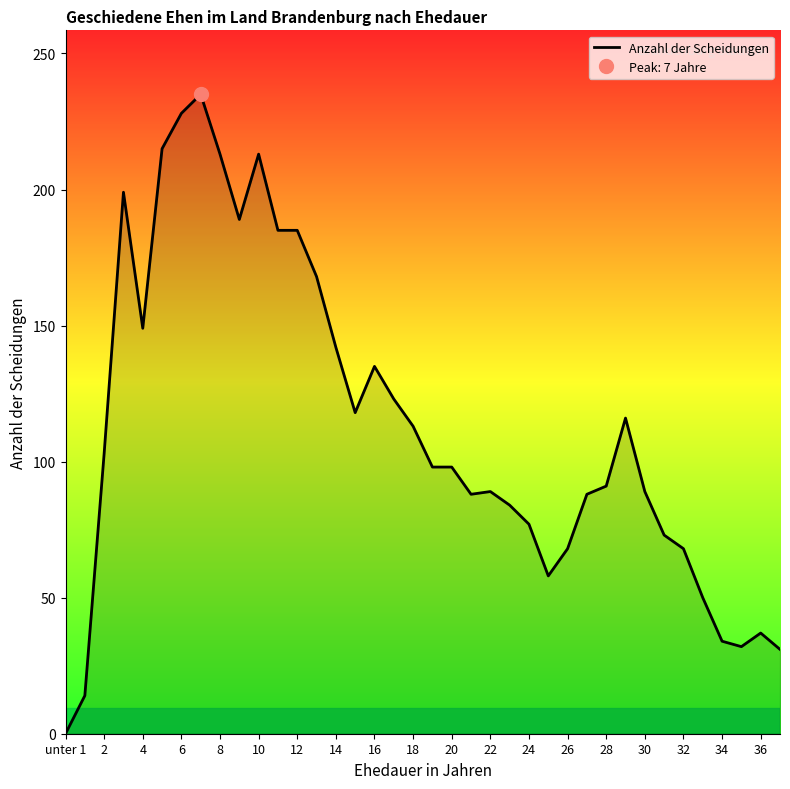

True or false: Anzahl der Scheidungen has a value of 113 at 18.

True